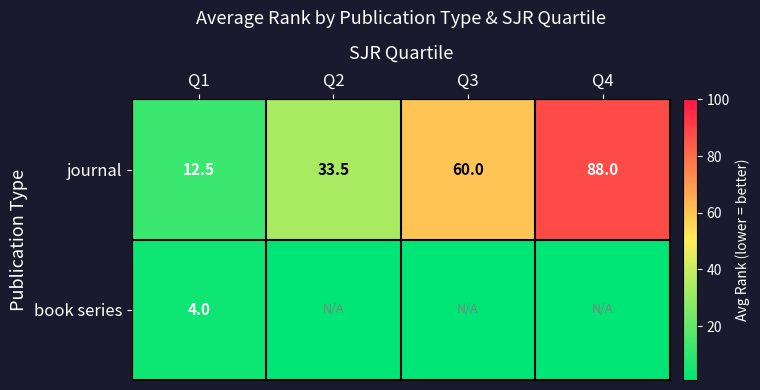

How many data points in journal are less than 60?

2